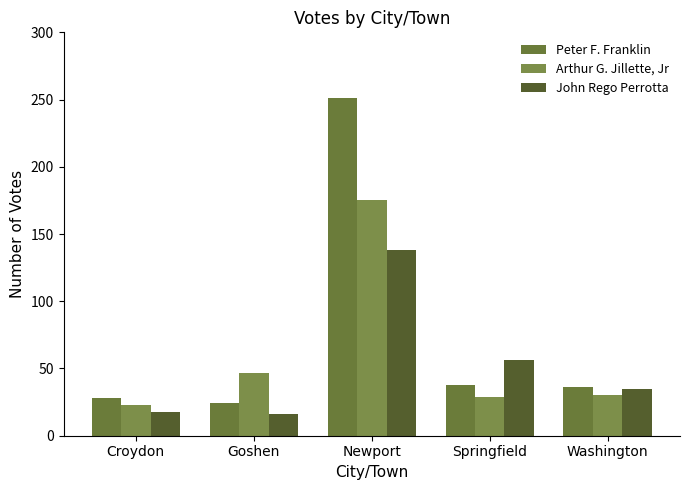

What value does the Peter F. Franklin series have at Croydon, to the nearest 10?

30